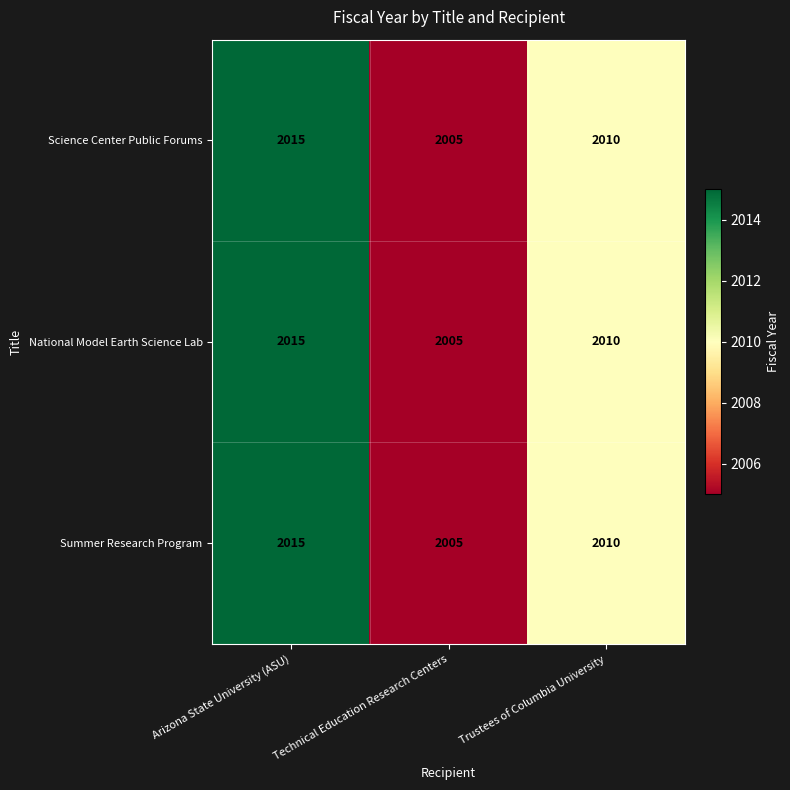

Reading left to right, extract all data points from this chart.

Science Center Public Forums: 2015	2005	2010
National Model Earth Science Lab: 2015	2005	2010
Summer Research Program: 2015	2005	2010